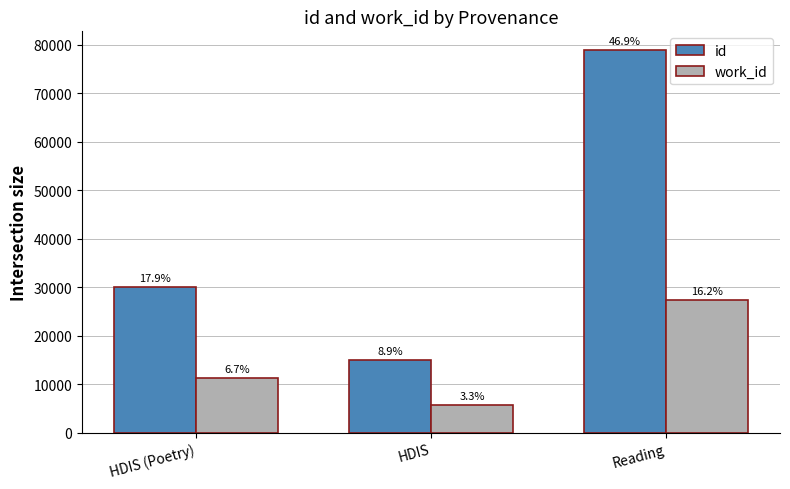

At which category is the sum across all series the highest?

Reading